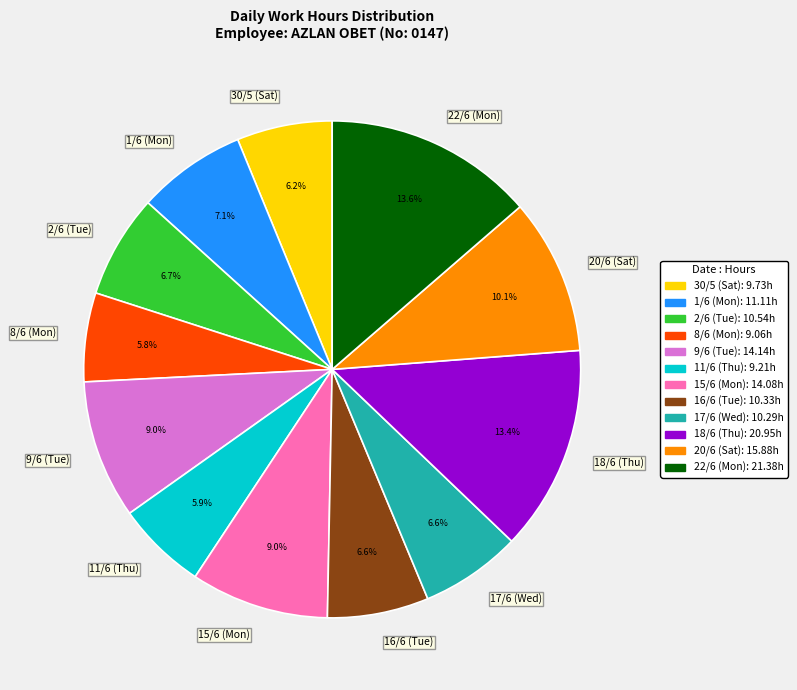

True or false: 17/6 (Wed) accounts for 7% of the total.

True